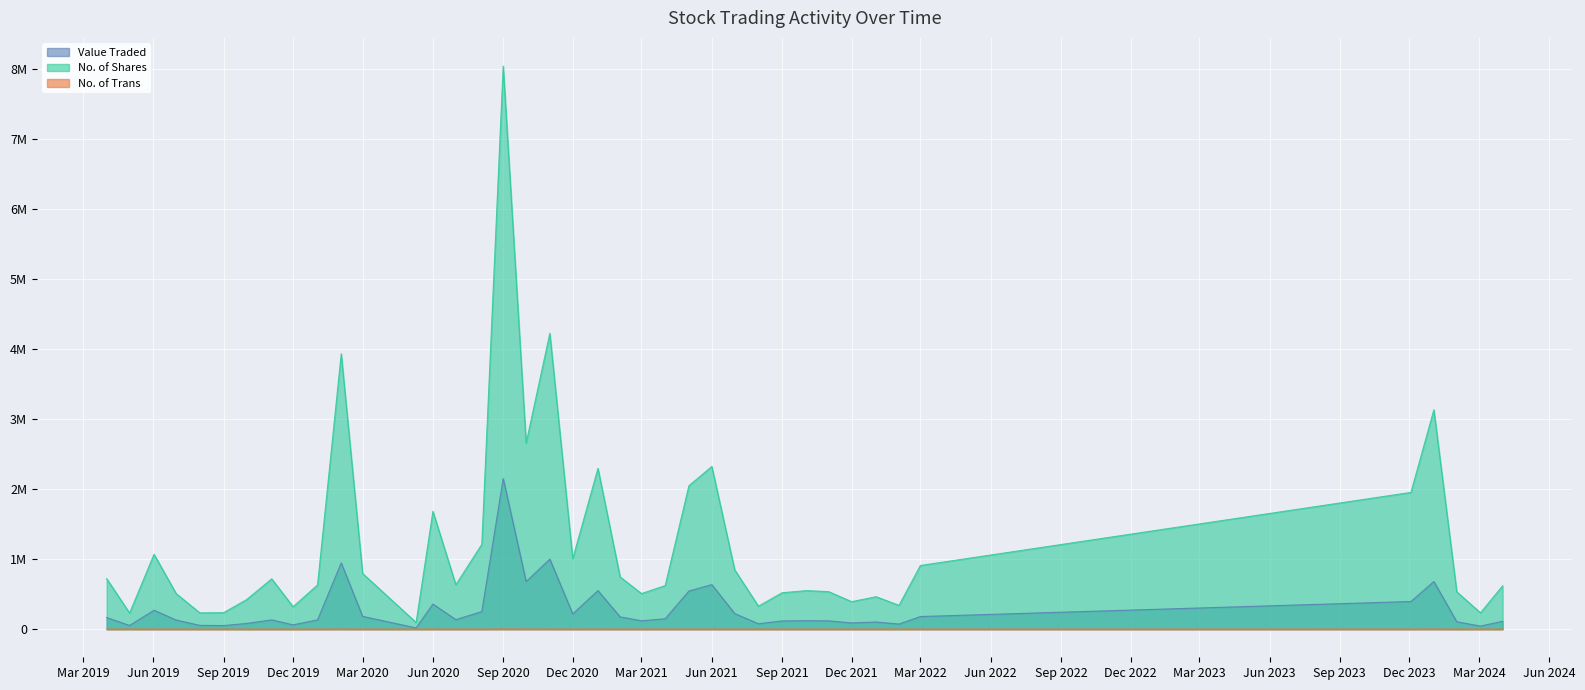

True or false: No. of Trans and Value Traded intersect in this chart.

False